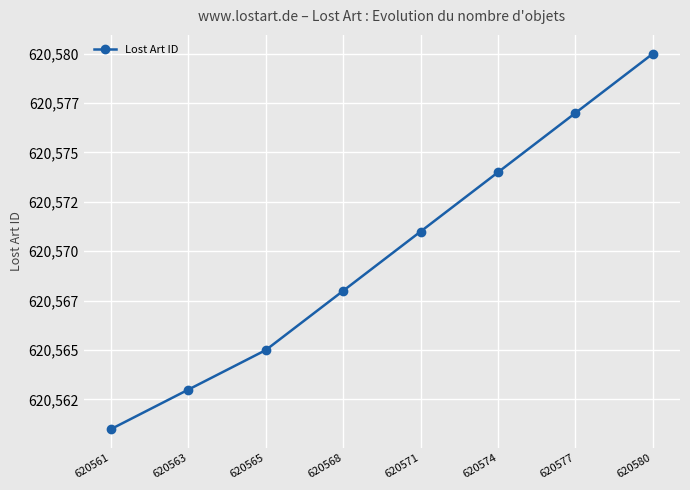

True or false: there are more than 0 points higher than both neighbors.

False